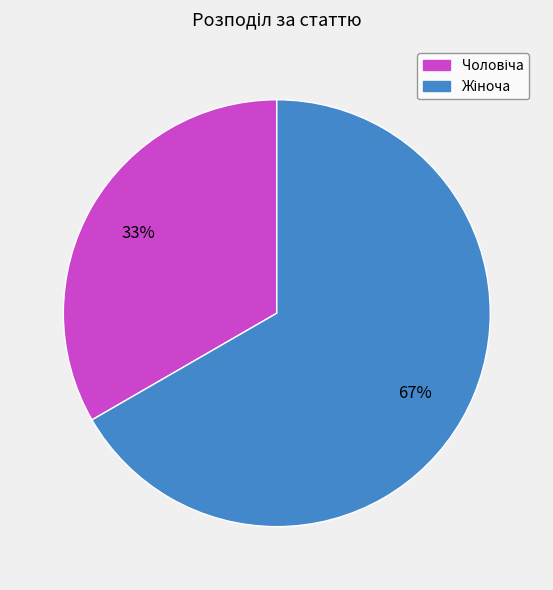

To the nearest percent, what is the average slice percentage?

50%